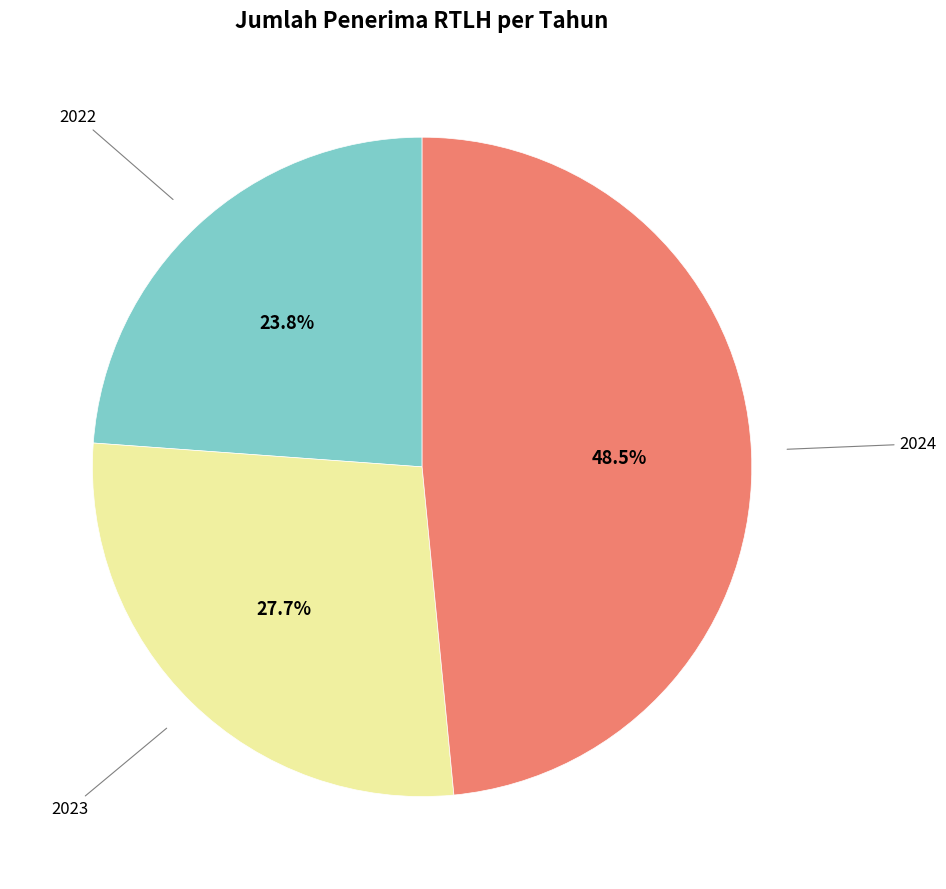

Does any single category account for the majority?

No